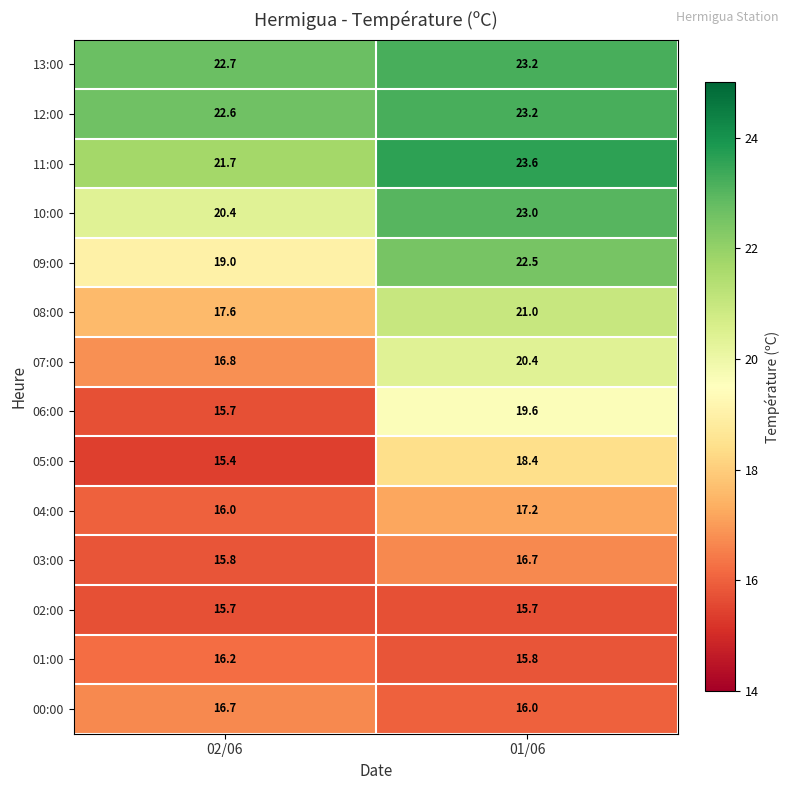

Which label corresponds to the smallest value in the chart?

02/06